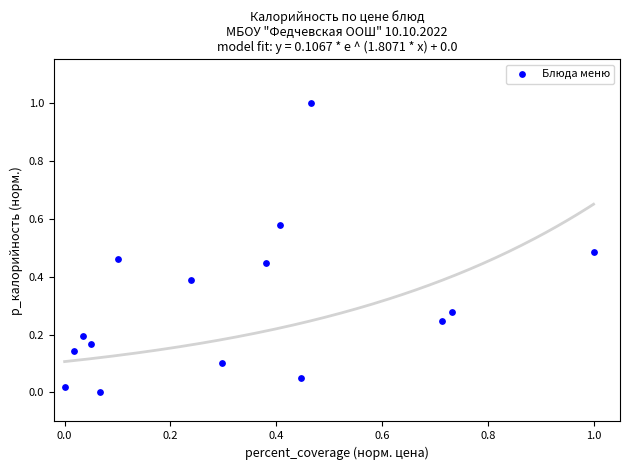

What is the range of X values (max minus min)?

1.0